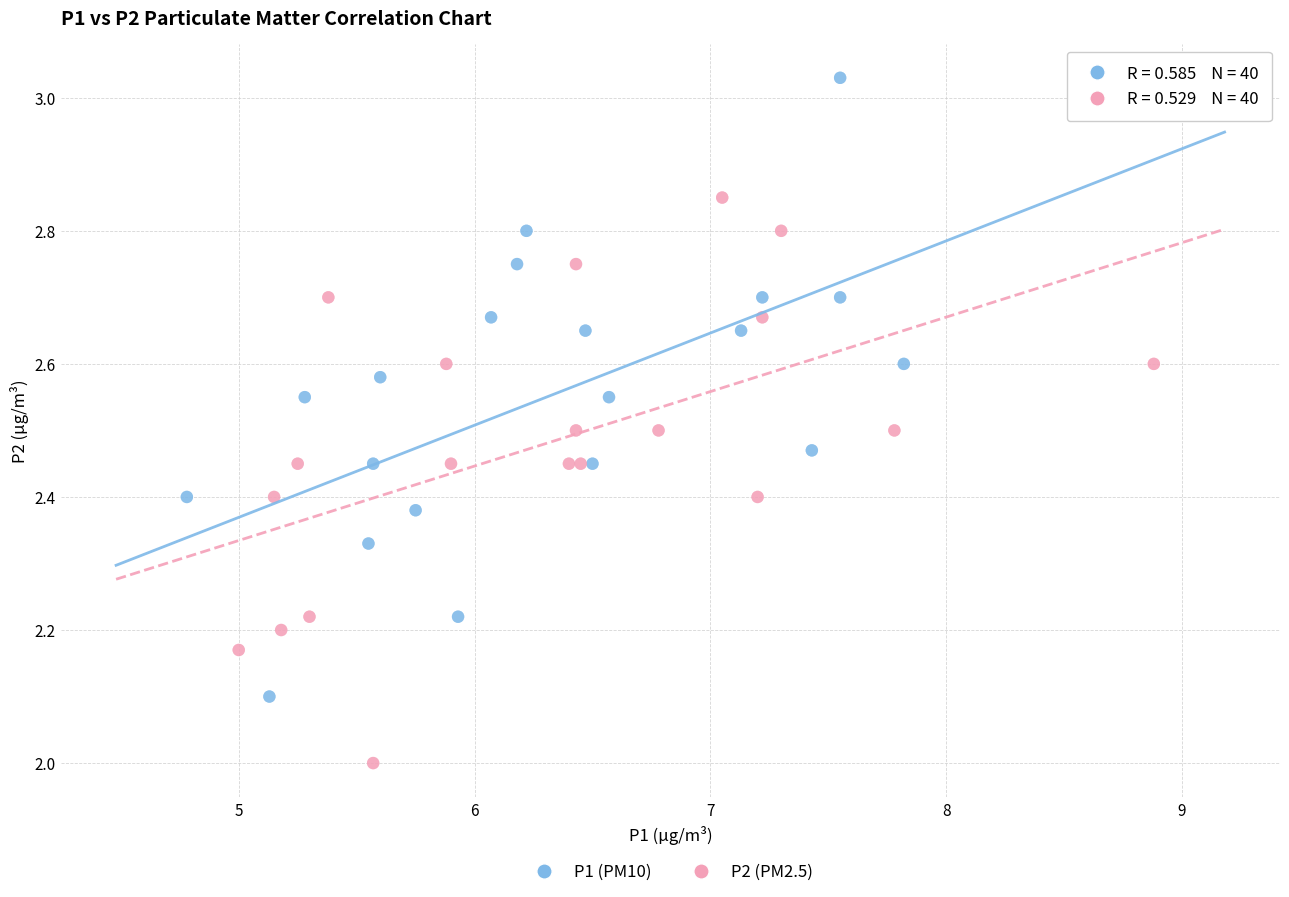

Which series reaches the maximum Y coordinate?

P1 (PM10)